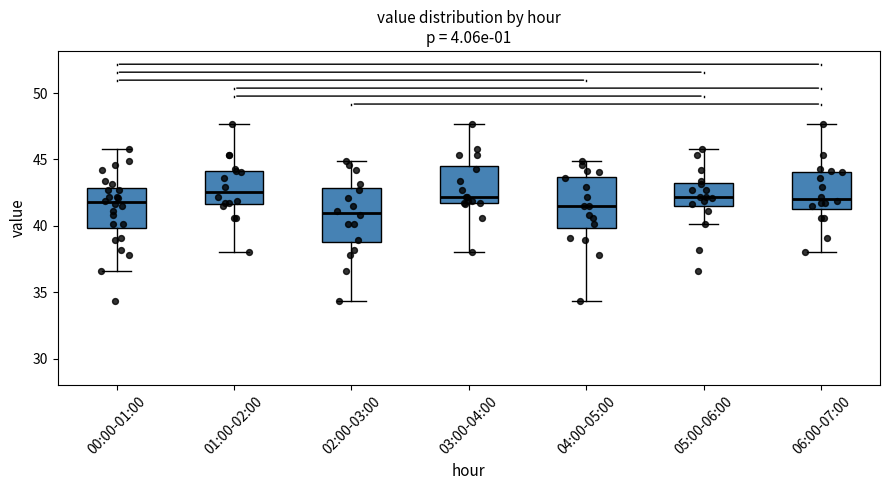

Reading left to right, transcribe this box plot: for each box, give where its median line is, the range the box spans, and where its two whiskers end, as read against the y-axis. The values are not printed on the chart, so give them approximately, as read against the axis.

00:00-01:00: median 42.0, box 40.0 to 43.0, whiskers 36.5 to 46.0
01:00-02:00: median 42.5, box 41.5 to 44.0, whiskers 38.0 to 47.5
02:00-03:00: median 41.0, box 38.5 to 43.0, whiskers 34.5 to 45.0
03:00-04:00: median 42.0, box 41.5 to 44.5, whiskers 38.0 to 47.5
04:00-05:00: median 41.5, box 40.0 to 43.5, whiskers 34.5 to 45.0
05:00-06:00: median 42.0, box 41.5 to 43.0, whiskers 40.0 to 46.0
06:00-07:00: median 42.0, box 41.5 to 44.0, whiskers 38.0 to 47.5